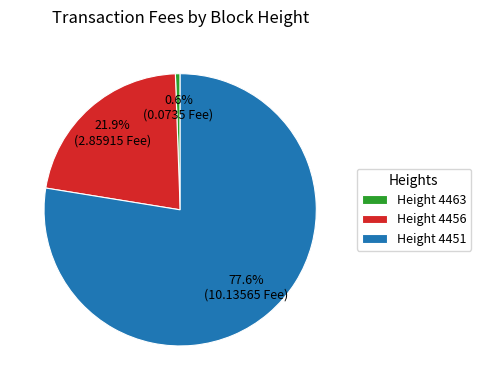

How many slices are in this pie chart?

3